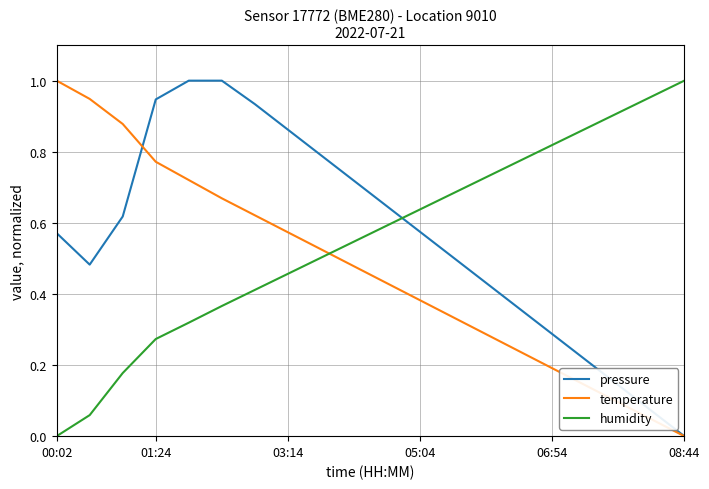

Count the number of categories in the chart.

20